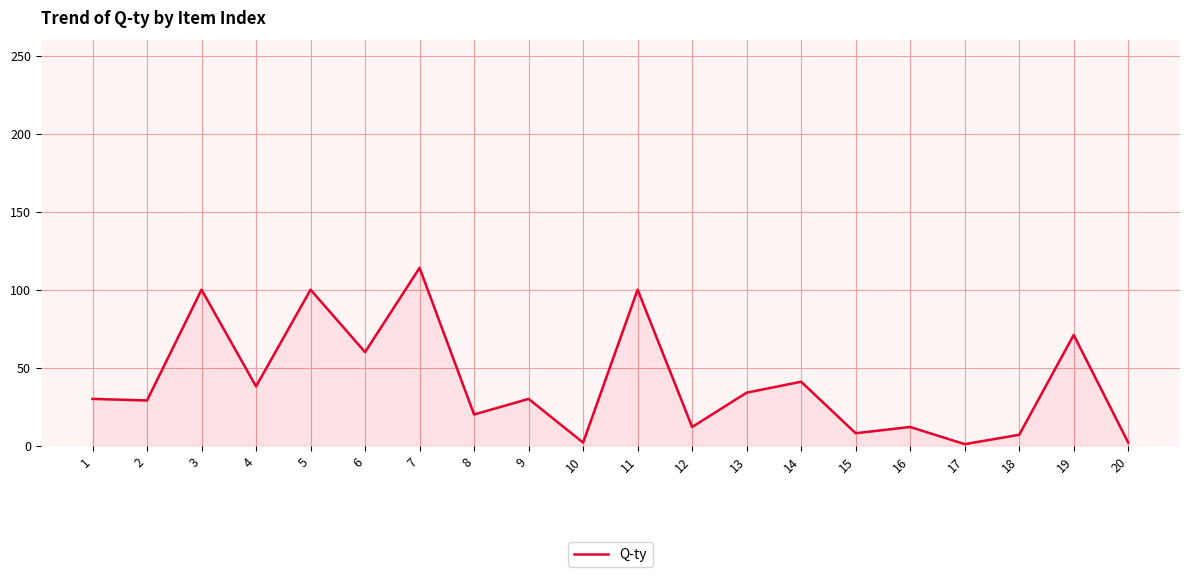

What is the ratio of the value at 8 to the value at 4?

0.5